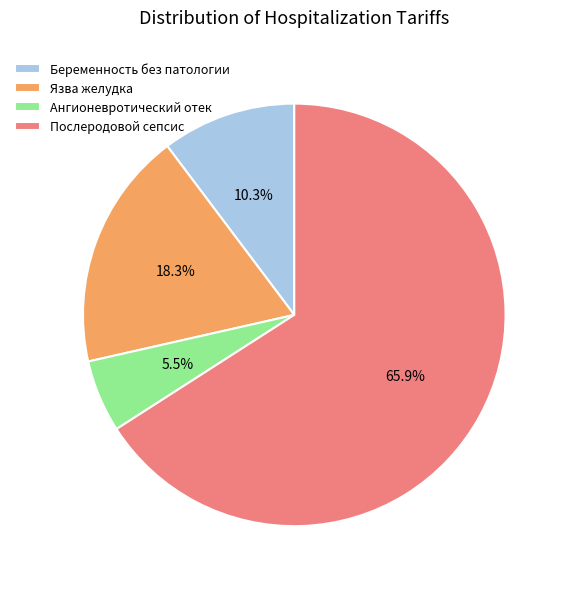

How many segments does this pie chart have?

4